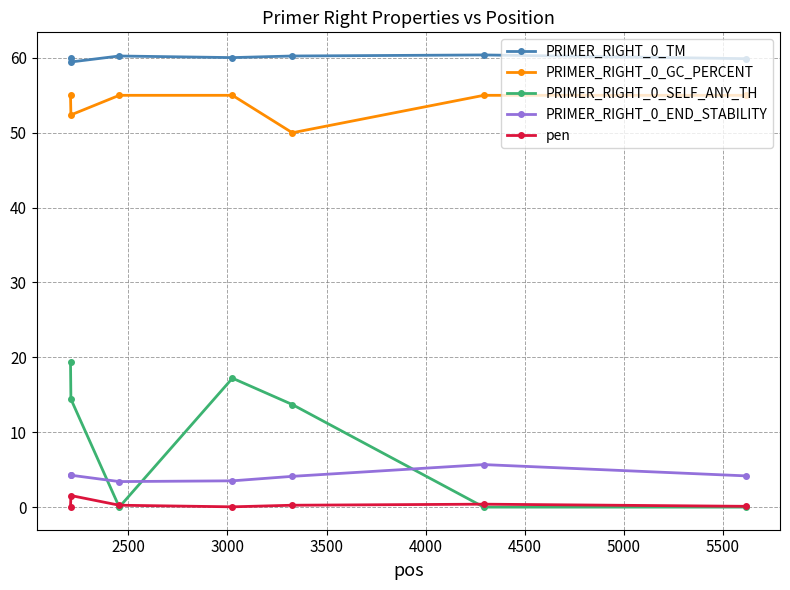

True or false: PRIMER_RIGHT_0_TM and PRIMER_RIGHT_0_GC_PERCENT intersect in this chart.

False